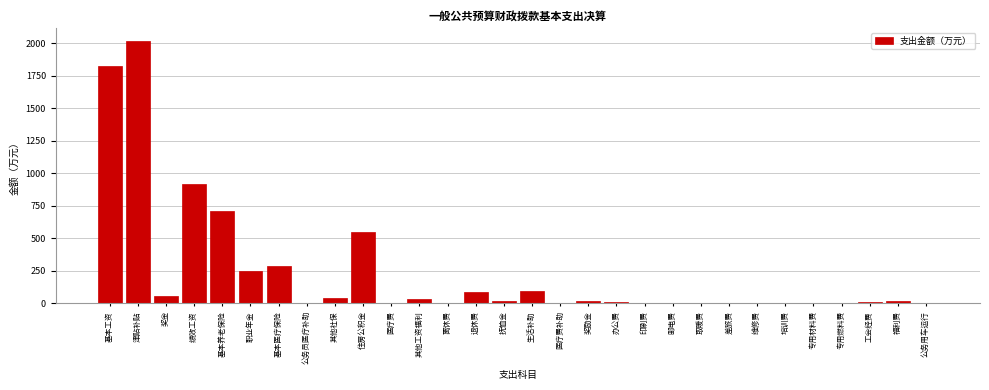

At which label is the value closest to 1007?

绩效工资